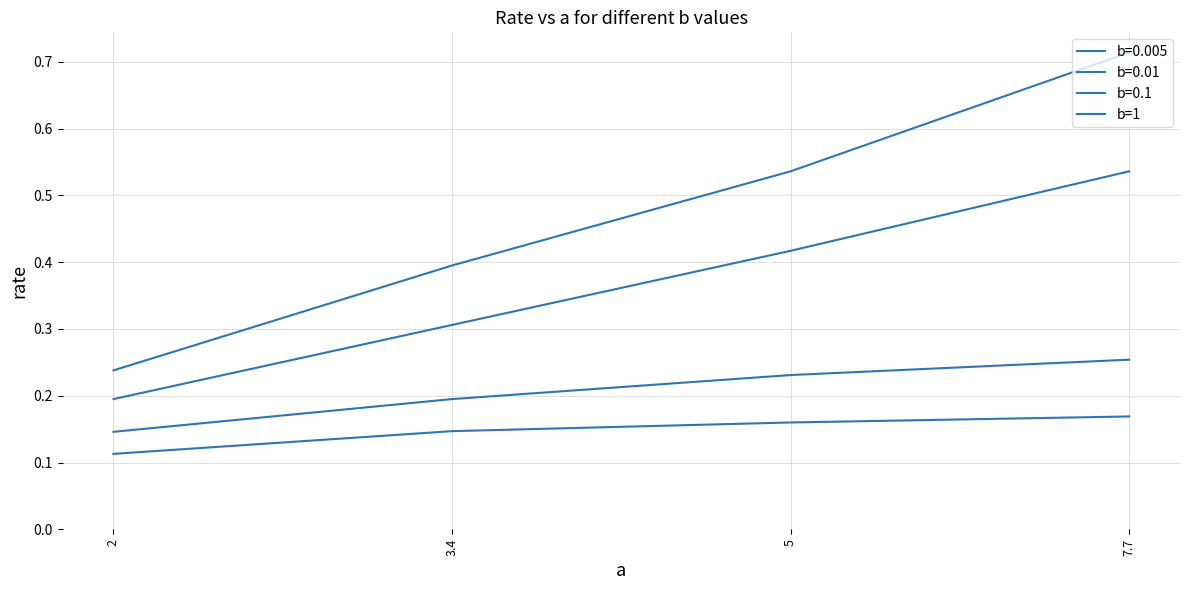

Which category has the lowest value across all series?

2